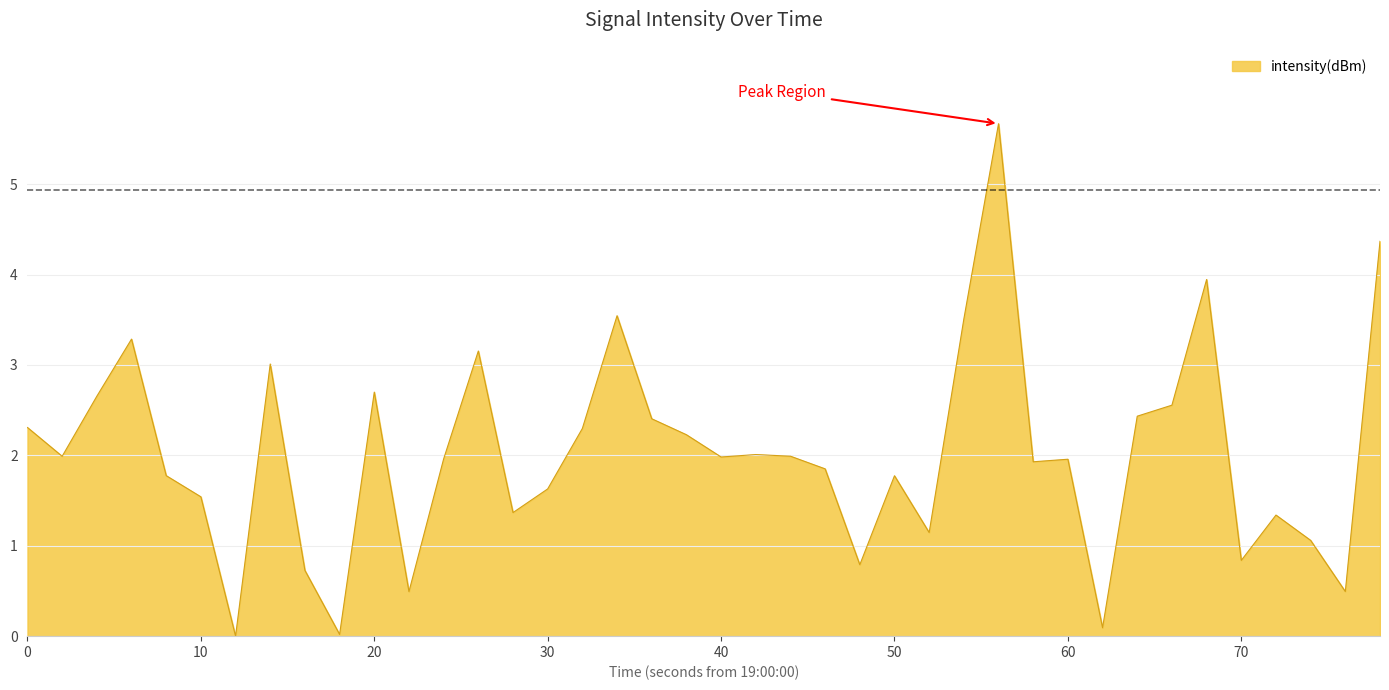

What is the difference between the maximum and minimum values?

5.7